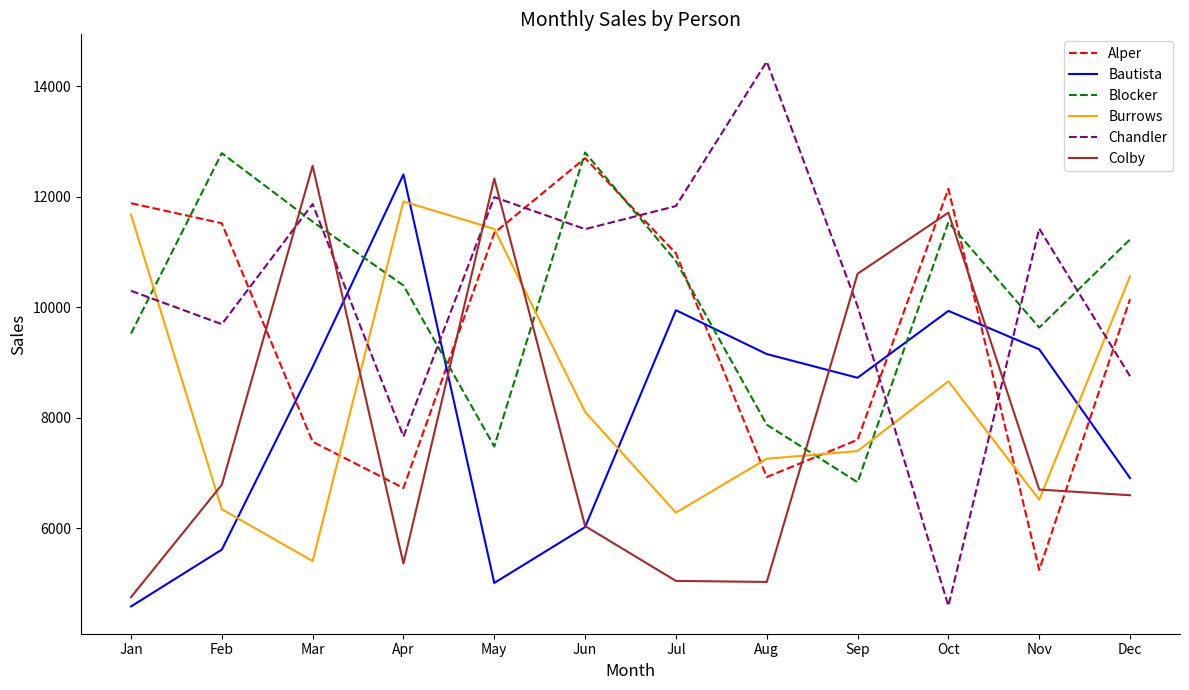

Which series changed the most between Mar and Oct?

Chandler